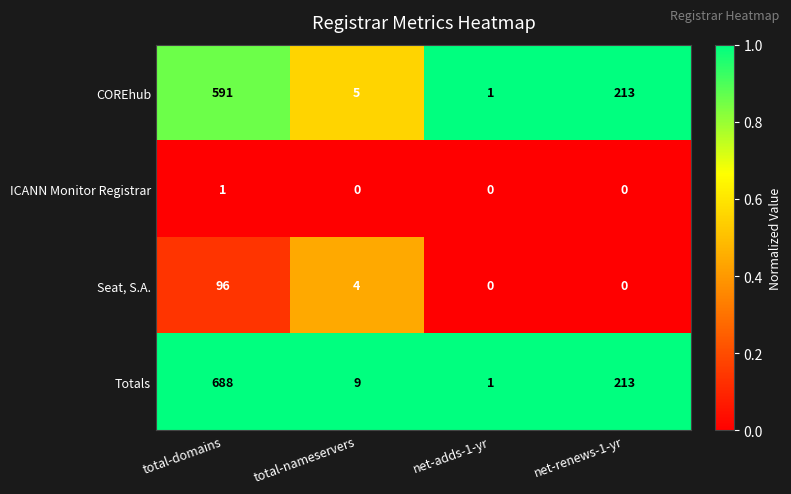

Reading right to left, list all the values displayed in this chart.

COREhub: 213	1	5	591
ICANN Monitor Registrar: 0	0	0	1
Seat, S.A.: 0	0	4	96
Totals: 213	1	9	688